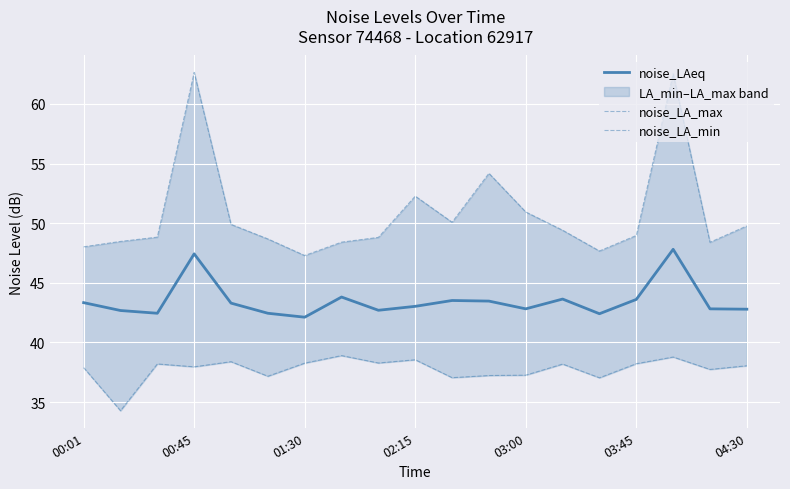

Which series has the largest range (max minus min)?

noise_LA_max